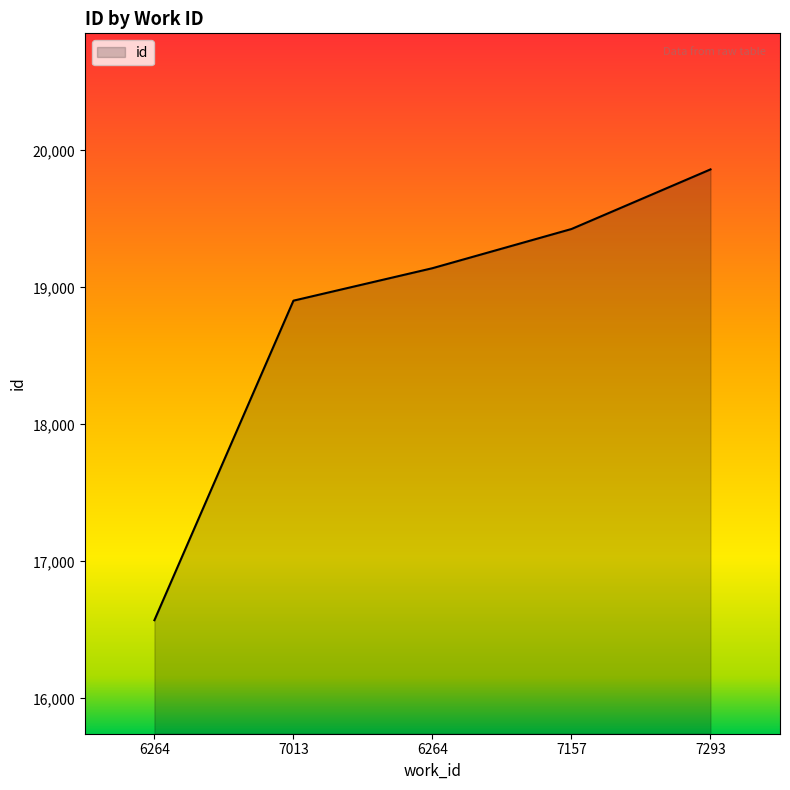

Is this an area chart (filled region under the line)?

Yes